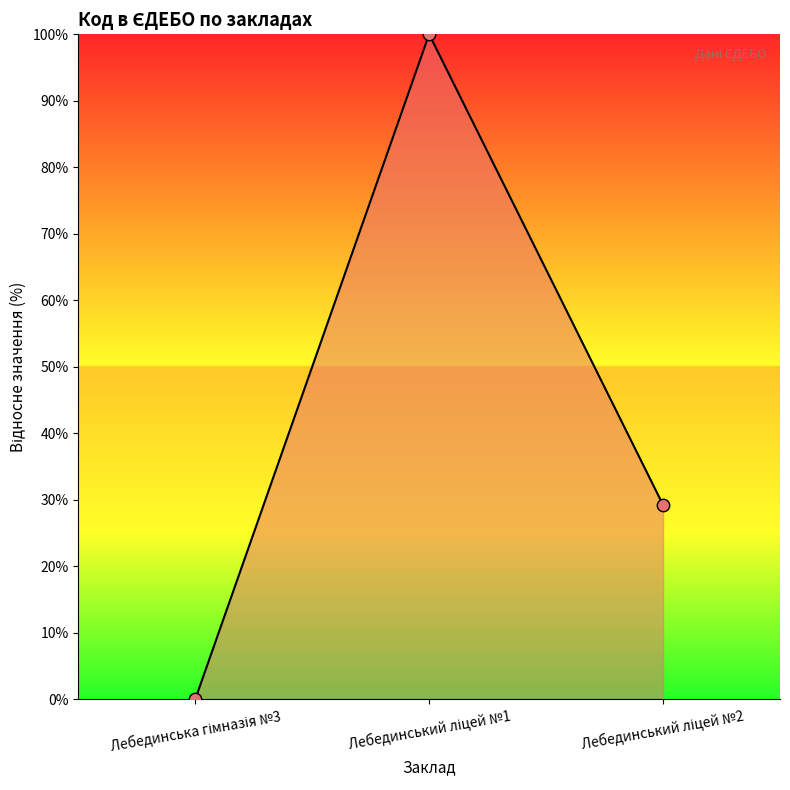

What is the greatest value displayed?

100.0